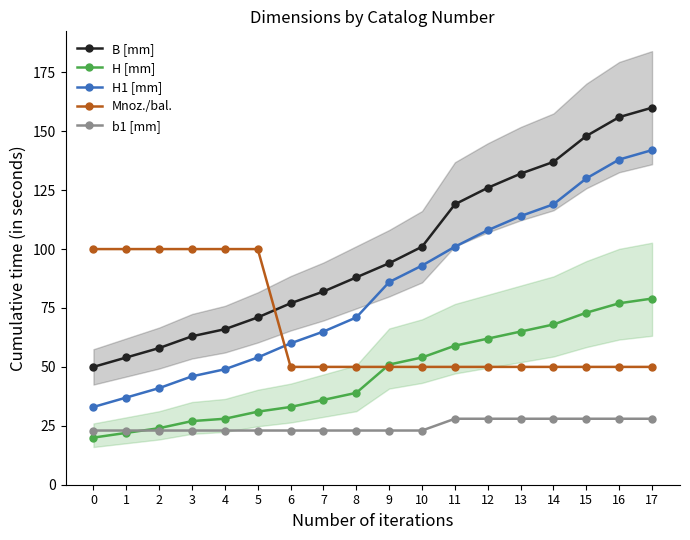

Read the B [mm] value at 0, to the nearest 10.

50